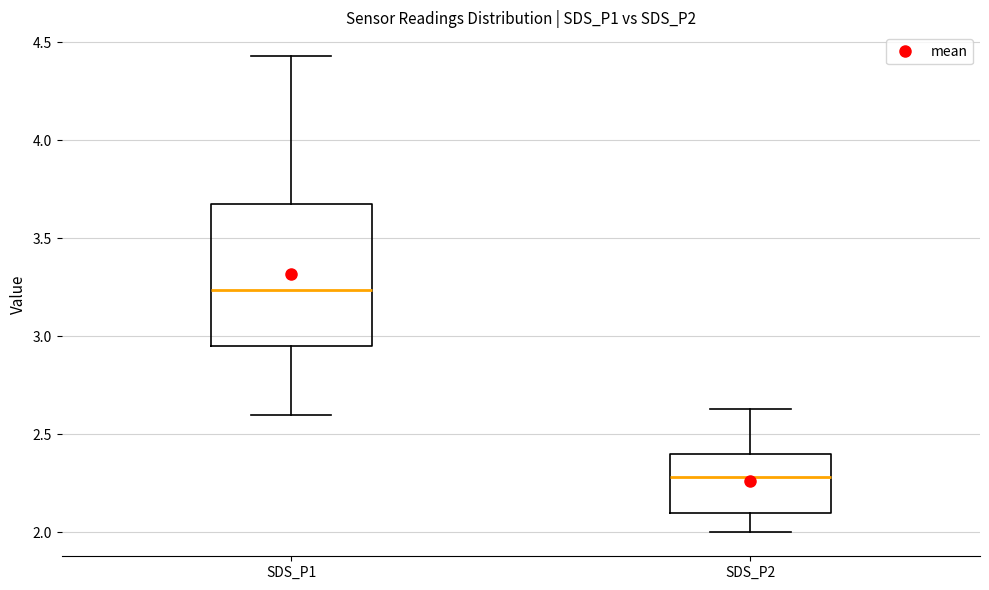

Which box has the lowest median line?

SDS_P2